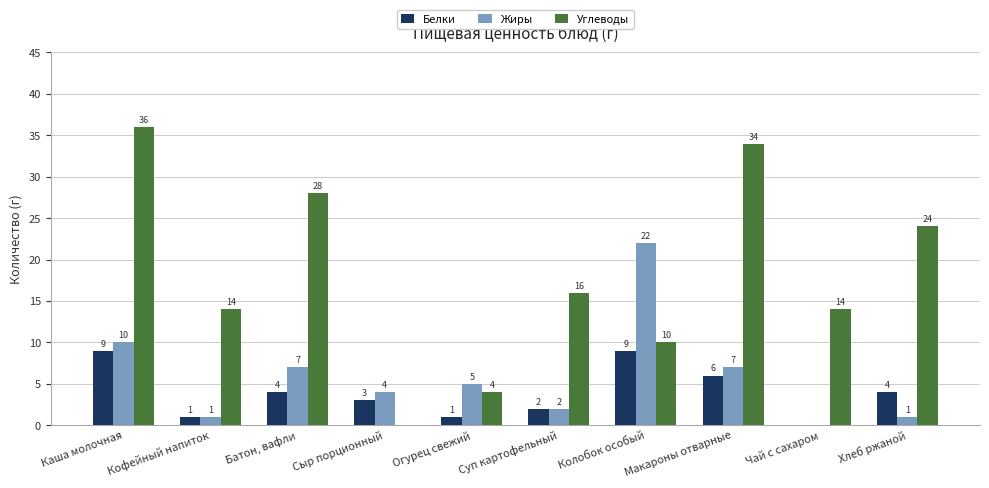

Is it true that Белки equals 4 at Батон, вафли?

True